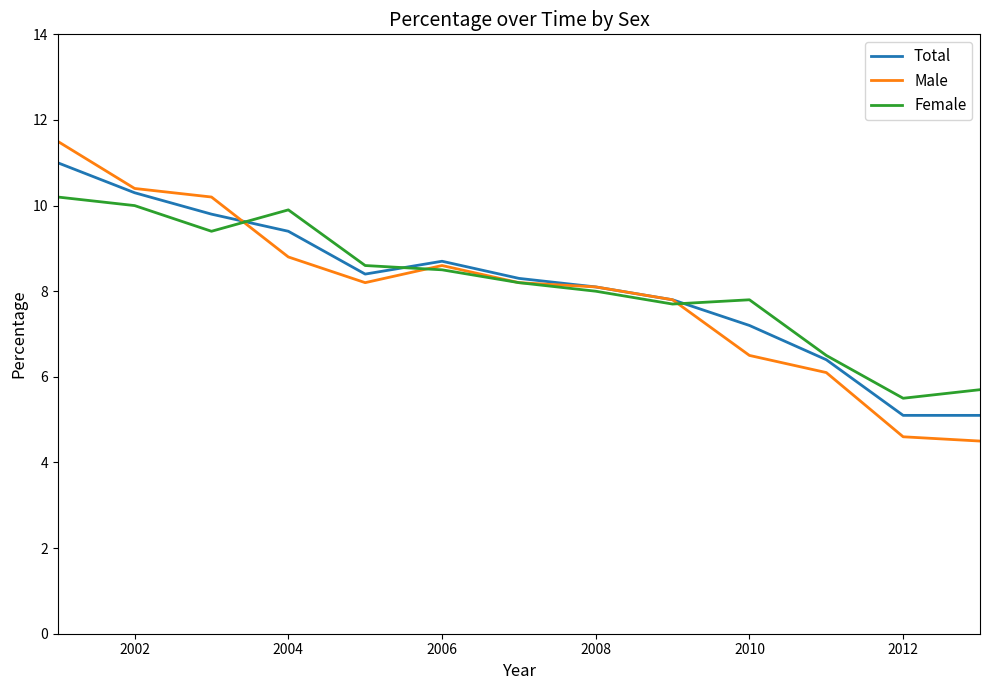

What is the minimum value for Male?

4.5